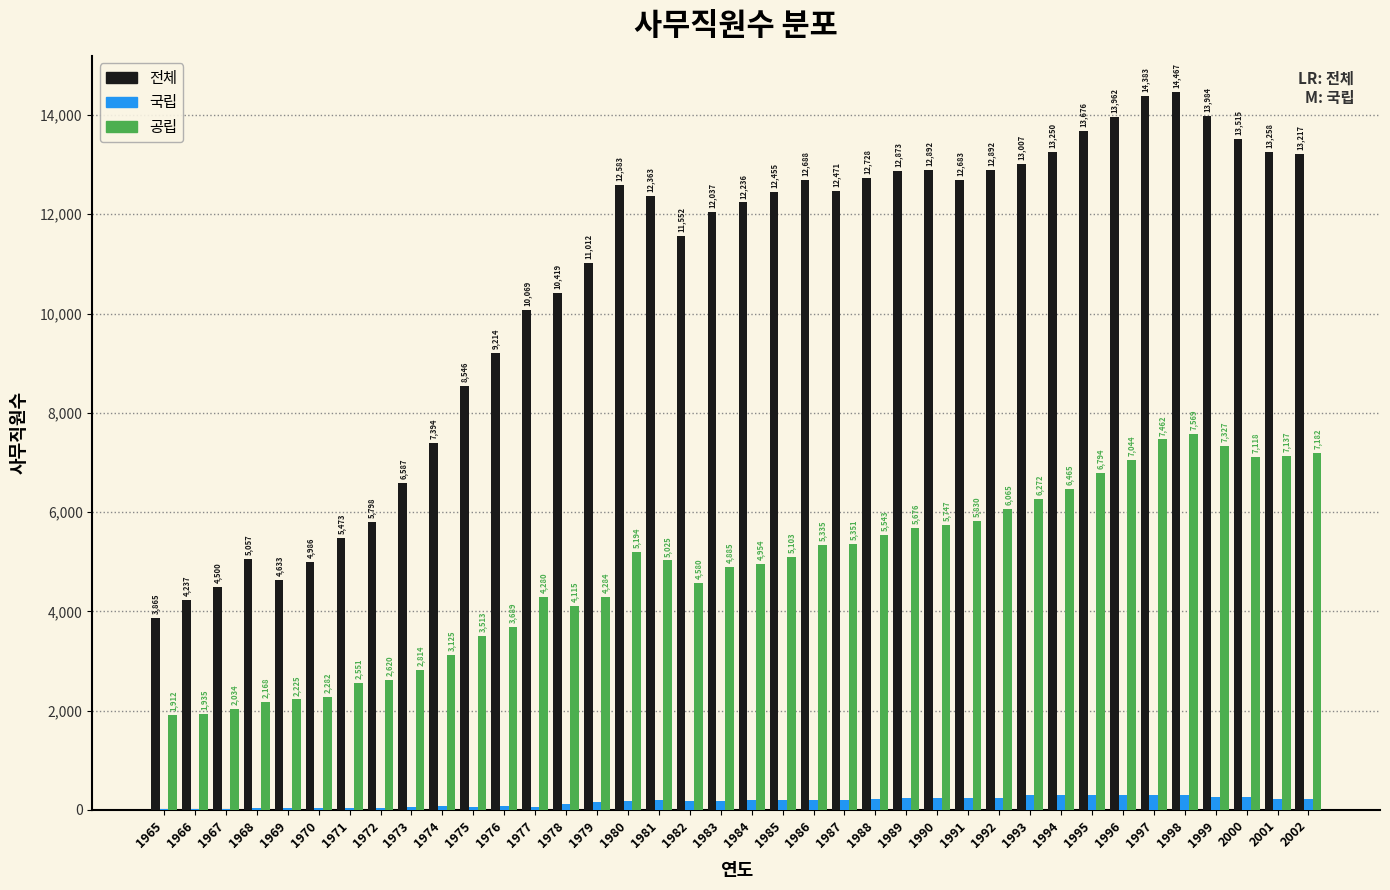

Reading left to right, transcribe all the data shown in this chart.

전체: 1965=3865	1966=4237	1967=4500	1968=5057	1969=4633	1970=4986	1971=5473	1972=5798	1973=6587	1974=7394	1975=8546	1976=9214	1977=10069	1978=10419	1979=11012	1980=12583	1981=12363	1982=11552	1983=12037	1984=12236	1985=12455	1986=12688	1987=12471	1988=12728	1989=12873	1990=12892	1991=12683	1992=12892	1993=13007	1994=13250	1995=13676	1996=13962	1997=14383	1998=14467	1999=13984	2000=13515	2001=13258	2002=13217
국립: 1965=23	1966=15	1967=26	1968=44	1969=40	1970=37	1971=40	1972=34	1973=69	1974=75	1975=68	1976=70	1977=59	1978=112	1979=164	1980=184	1981=206	1982=175	1983=181	1984=192	1985=203	1986=203	1987=205	1988=215	1989=231	1990=240	1991=244	1992=244	1993=310	1994=307	1995=306	1996=299	1997=296	1998=295	1999=270	2000=256	2001=227	2002=229
공립: 1965=1912	1966=1935	1967=2034	1968=2168	1969=2225	1970=2282	1971=2551	1972=2620	1973=2814	1974=3125	1975=3513	1976=3689	1977=4280	1978=4115	1979=4284	1980=5194	1981=5025	1982=4580	1983=4885	1984=4954	1985=5103	1986=5335	1987=5351	1988=5543	1989=5676	1990=5747	1991=5830	1992=6065	1993=6272	1994=6465	1995=6794	1996=7044	1997=7462	1998=7569	1999=7327	2000=7118	2001=7137	2002=7182